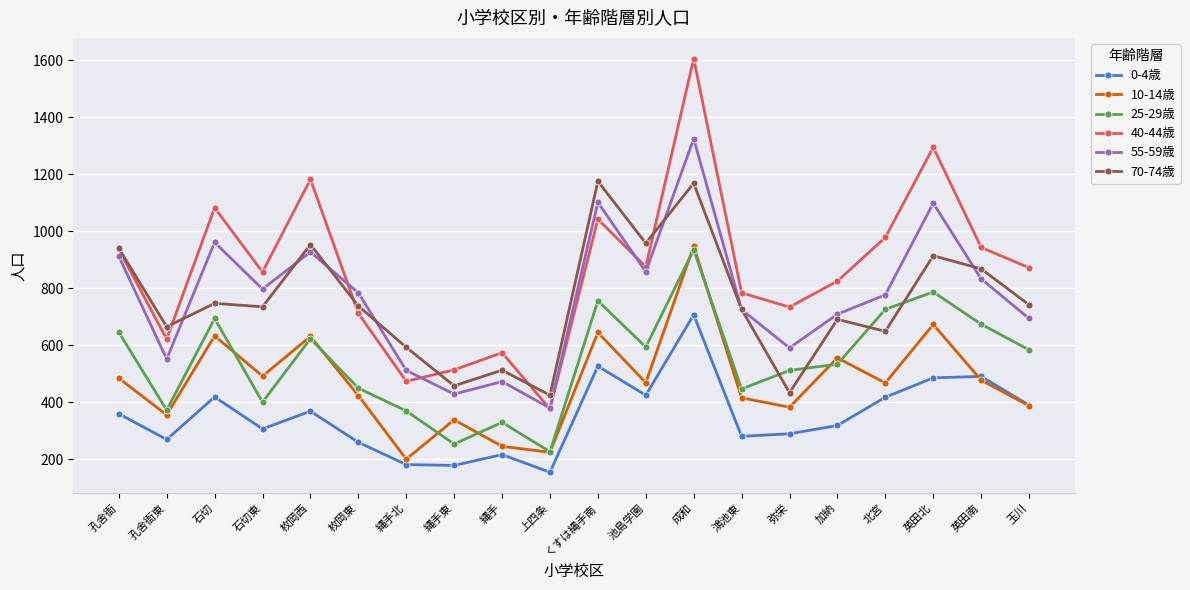

Is this an area chart (filled region under the line)?

No